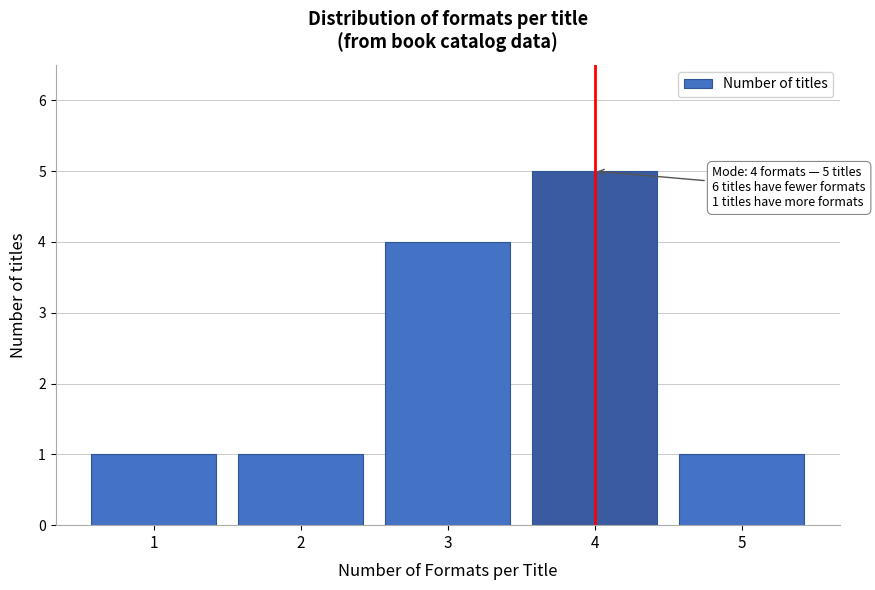

Which range on the x-axis has the tallest bar?

3.5 to 4.5